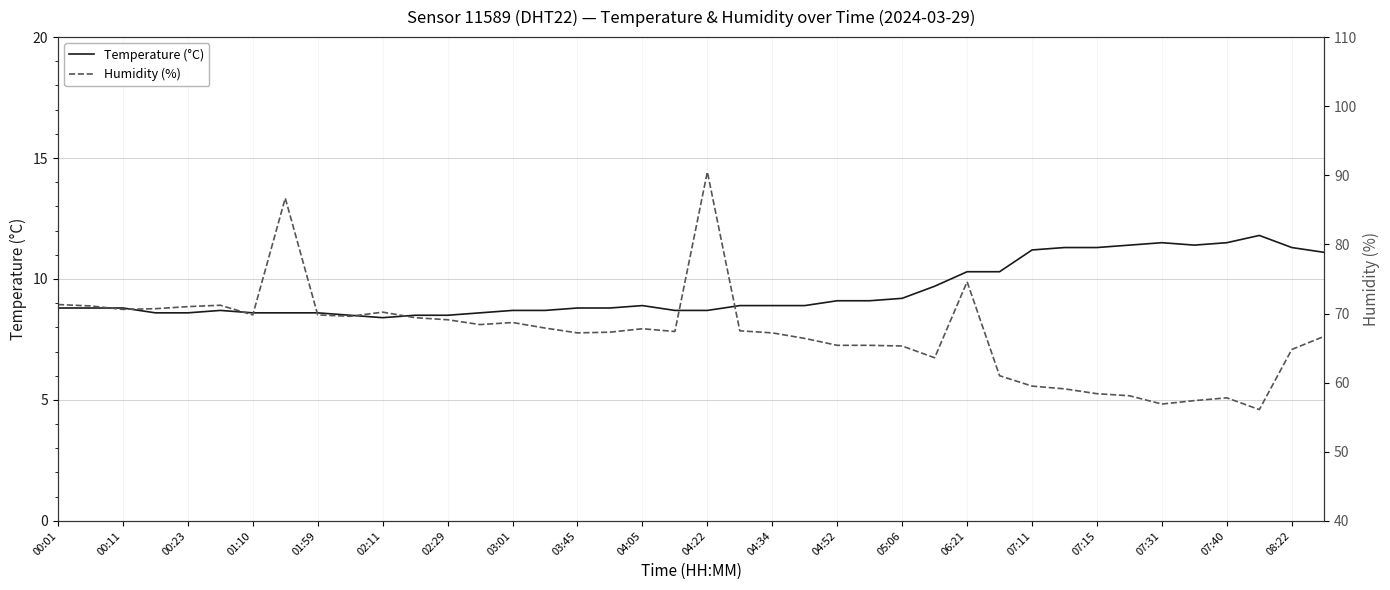

Reading left to right, what are all the values shown in this chart?

Temperature (°C): 8.8	8.8	8.8	8.6	8.6	8.7	8.6	8.6	8.6	8.5	8.4	8.5	8.5	8.6	8.7	8.7	8.8	8.8	8.9	8.7	8.7	8.9	8.9	8.9	9.1	9.1	9.2	9.7	10.3	10.3	11.2	11.3	11.3	11.4	11.5	11.4	11.5	11.8	11.3	11.1
Humidity (%): 71.3	71.1	70.6	70.7	71.0	71.2	69.8	86.7	69.8	69.6	70.2	69.4	69.1	68.4	68.7	67.9	67.2	67.3	67.8	67.4	90.5	67.5	67.2	66.4	65.4	65.4	65.3	63.6	74.6	61.0	59.5	59.1	58.4	58.1	56.9	57.4	57.8	56.1	64.8	66.7